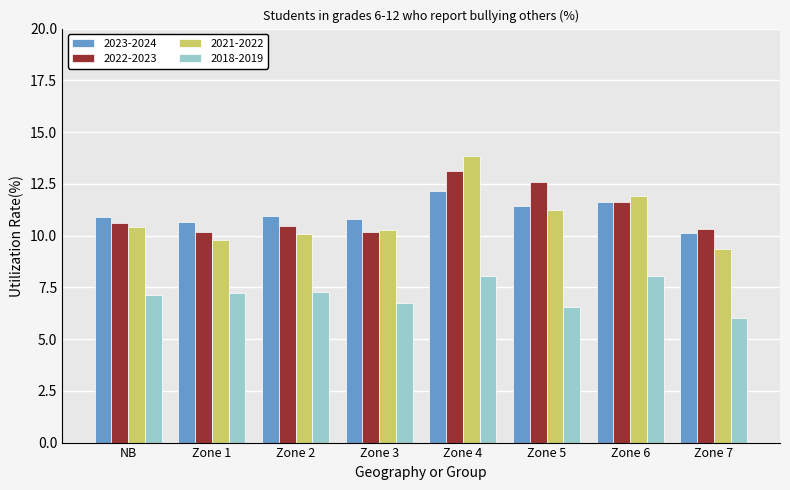

What is the lowest value of the 2021-2022 series?

9.4